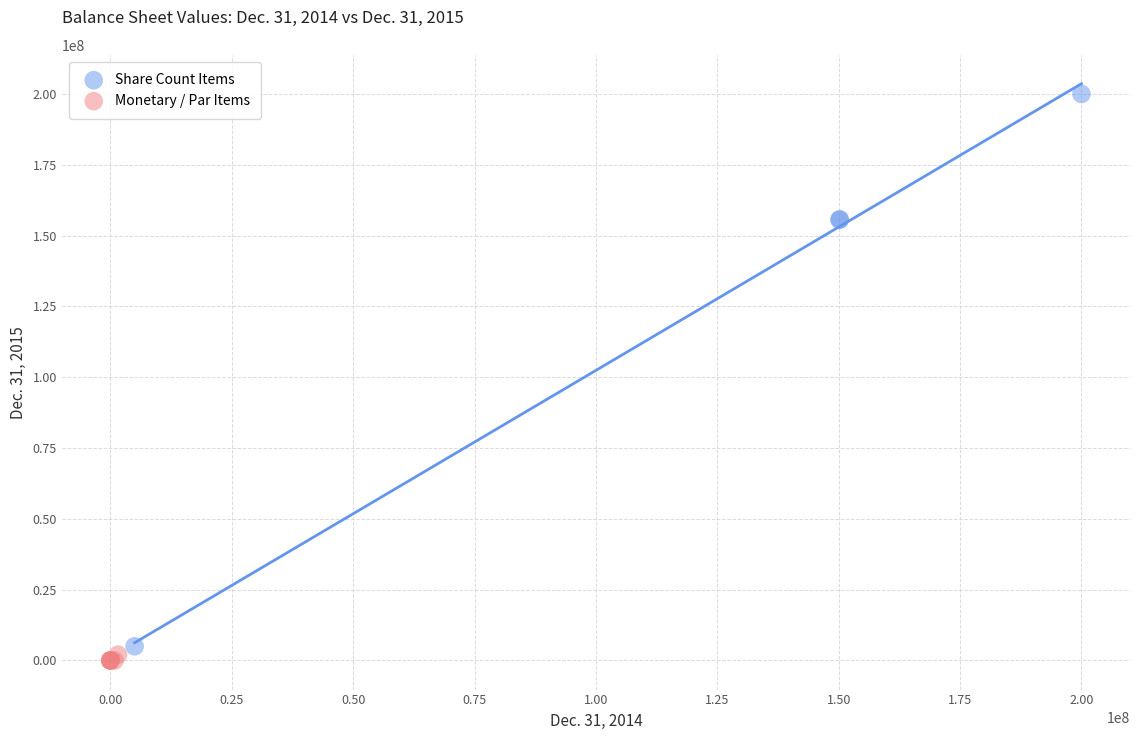

Which series contains the highest Y value?

Share Count Items